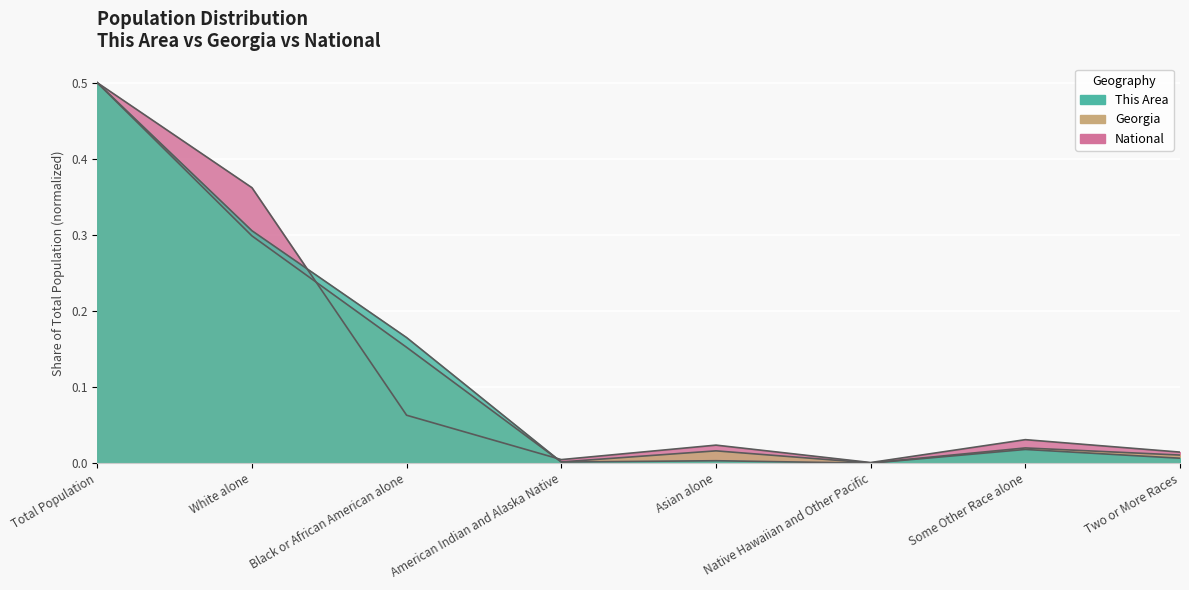

What is the difference between the This Area values at White alone and Native Hawaiian and Other Pacific?

0.3